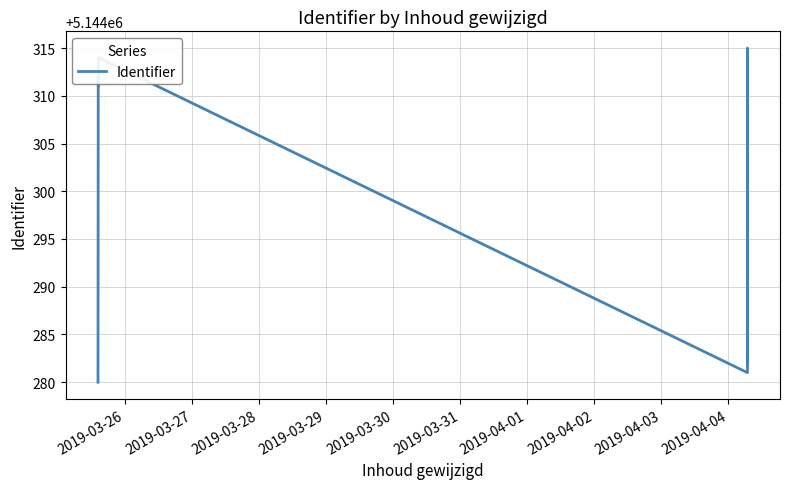

Does the chart display data point markers on the line(s)?

No